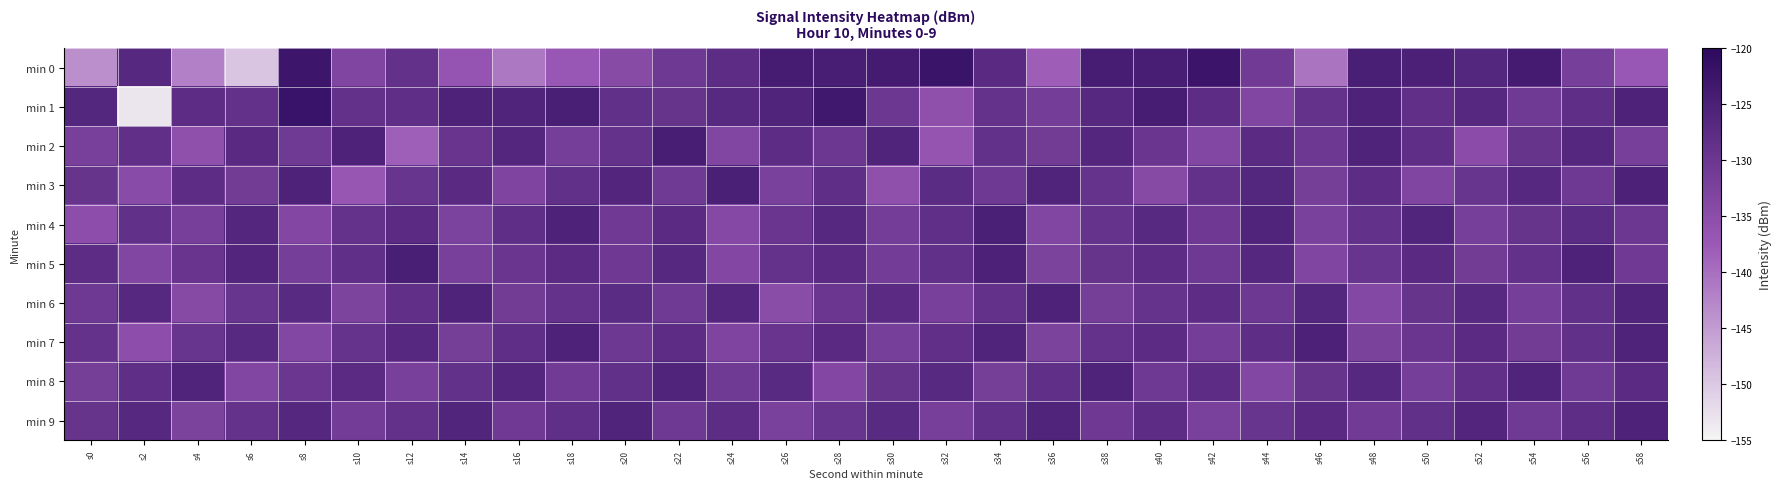

Reading right to left, list all the values displayed in this chart.

min 0: s58=-137.1	s56=-131.8	s54=-123.9	s52=-126.5	s50=-125.2	s48=-124.8	s46=-140.6	s44=-131.0	s42=-122.6	s40=-124.6	s38=-124.3	s36=-138.1	s34=-127.3	s32=-122.4	s30=-123.9	s28=-124.6	s26=-124.2	s24=-127.8	s22=-130.5	s20=-134.5	s18=-137.2	s16=-141.0	s14=-136.6	s12=-128.9	s10=-133.2	s8=-122.8	s6=-149.6	s4=-141.9	s2=-126.9	s0=-143.6
min 1: s58=-125.5	s56=-128.2	s54=-130.7	s52=-126.9	s50=-128.4	s48=-125.6	s46=-129.1	s44=-133.5	s42=-127.8	s40=-124.3	s38=-126.7	s36=-131.4	s34=-128.9	s32=-135.6	s30=-130.2	s28=-123.4	s26=-125.8	s24=-127.1	s22=-129.3	s20=-128.5	s18=-124.7	s16=-126.0	s14=-125.4	s12=-128.1	s10=-128.8	s8=-122.3	s6=-128.8	s4=-127.8	s2=-153.2	s0=-126.5
min 2: s58=-131.9	s56=-126.6	s54=-129.4	s52=-134.8	s50=-128.1	s48=-125.7	s46=-130.3	s44=-127.5	s42=-133.6	s40=-129.8	s38=-126.4	s36=-131.2	s34=-128.7	s32=-136.5	s30=-125.9	s28=-130.1	s26=-127.8	s24=-133.4	s22=-124.6	s20=-128.9	s18=-131.7	s16=-126.3	s14=-129.5	s12=-138.2	s10=-125.6	s8=-130.8	s6=-127.3	s4=-135.7	s2=-128.4	s0=-132.1
min 3: s58=-125.3	s56=-130.5	s54=-126.8	s52=-129.6	s50=-133.2	s48=-127.9	s46=-131.6	s44=-126.5	s42=-128.8	s40=-134.3	s38=-129.2	s36=-125.8	s34=-130.4	s32=-127.6	s30=-135.7	s28=-128.1	s26=-132.4	s24=-124.9	s22=-130.8	s20=-126.2	s18=-128.5	s16=-133.1	s14=-127.3	s12=-129.7	s10=-136.9	s8=-125.4	s6=-131.2	s4=-127.8	s2=-134.6	s0=-129.3
min 4: s58=-130.2	s56=-127.6	s54=-129.4	s52=-131.8	s50=-126.1	s48=-128.7	s46=-132.3	s44=-125.9	s42=-130.6	s40=-127.1	s38=-129.2	s36=-133.5	s34=-124.8	s32=-128.3	s30=-131.4	s28=-126.7	s26=-129.8	s24=-134.1	s22=-127.5	s20=-130.9	s18=-125.6	s16=-128.2	s14=-132.8	s12=-127.4	s10=-129.1	s8=-133.7	s6=-126.3	s4=-131.9	s2=-128.6	s0=-135.2
min 5: s58=-130.9	s56=-125.5	s54=-128.8	s52=-131.1	s50=-127.3	s48=-129.7	s46=-133.2	s44=-126.6	s42=-130.4	s40=-127.9	s38=-129.3	s36=-132.7	s34=-125.2	s32=-128.6	s30=-131.3	s28=-127.5	s26=-129.1	s24=-133.8	s22=-126.9	s20=-130.6	s18=-127.4	s16=-129.8	s14=-132.1	s12=-124.7	s10=-128.3	s8=-131.7	s6=-126.2	s4=-129.5	s2=-133.4	s0=-127.8
min 6: s58=-125.8	s56=-128.5	s54=-131.7	s52=-127.0	s50=-129.4	s48=-133.9	s46=-126.5	s44=-130.3	s42=-127.8	s40=-129.2	s38=-131.6	s36=-125.4	s34=-128.8	s32=-132.1	s30=-127.5	s28=-129.9	s26=-134.7	s24=-126.3	s22=-130.8	s20=-127.6	s18=-129.0	s16=-131.2	s14=-125.7	s12=-128.4	s10=-132.9	s8=-127.2	s6=-129.6	s4=-134.3	s2=-126.8	s0=-130.5
min 7: s58=-125.7	s56=-128.6	s54=-131.2	s52=-127.4	s50=-129.8	s48=-132.5	s46=-125.3	s44=-128.0	s42=-131.4	s40=-127.7	s38=-129.1	s36=-132.7	s34=-125.9	s32=-128.4	s30=-131.8	s28=-127.3	s26=-129.5	s24=-133.1	s22=-127.9	s20=-130.3	s18=-125.6	s16=-128.1	s14=-131.5	s12=-126.8	s10=-129.2	s8=-133.6	s6=-127.1	s4=-129.7	s2=-135.3	s0=-128.9
min 8: s58=-127.5	s56=-130.8	s54=-126.0	s52=-128.4	s50=-131.7	s48=-126.9	s46=-129.3	s44=-133.6	s42=-127.8	s40=-130.4	s38=-125.7	s36=-128.3	s34=-131.6	s32=-127.0	s30=-129.4	s28=-133.8	s26=-127.2	s24=-130.7	s22=-125.9	s20=-128.5	s18=-131.0	s16=-126.3	s14=-128.7	s12=-132.1	s10=-127.5	s8=-129.9	s6=-133.4	s4=-125.8	s2=-128.2	s0=-131.6
min 9: s58=-125.6	s56=-128.0	s54=-130.7	s52=-126.2	s50=-128.6	s48=-131.0	s46=-127.3	s44=-129.7	s42=-132.4	s40=-127.9	s38=-130.6	s36=-126.0	s34=-128.5	s32=-131.9	s30=-127.2	s28=-129.6	s26=-132.3	s24=-127.9	s22=-130.5	s20=-125.8	s18=-128.3	s16=-130.9	s14=-126.1	s12=-128.8	s10=-131.3	s8=-126.6	s6=-129.0	s4=-132.7	s2=-126.9	s0=-129.4